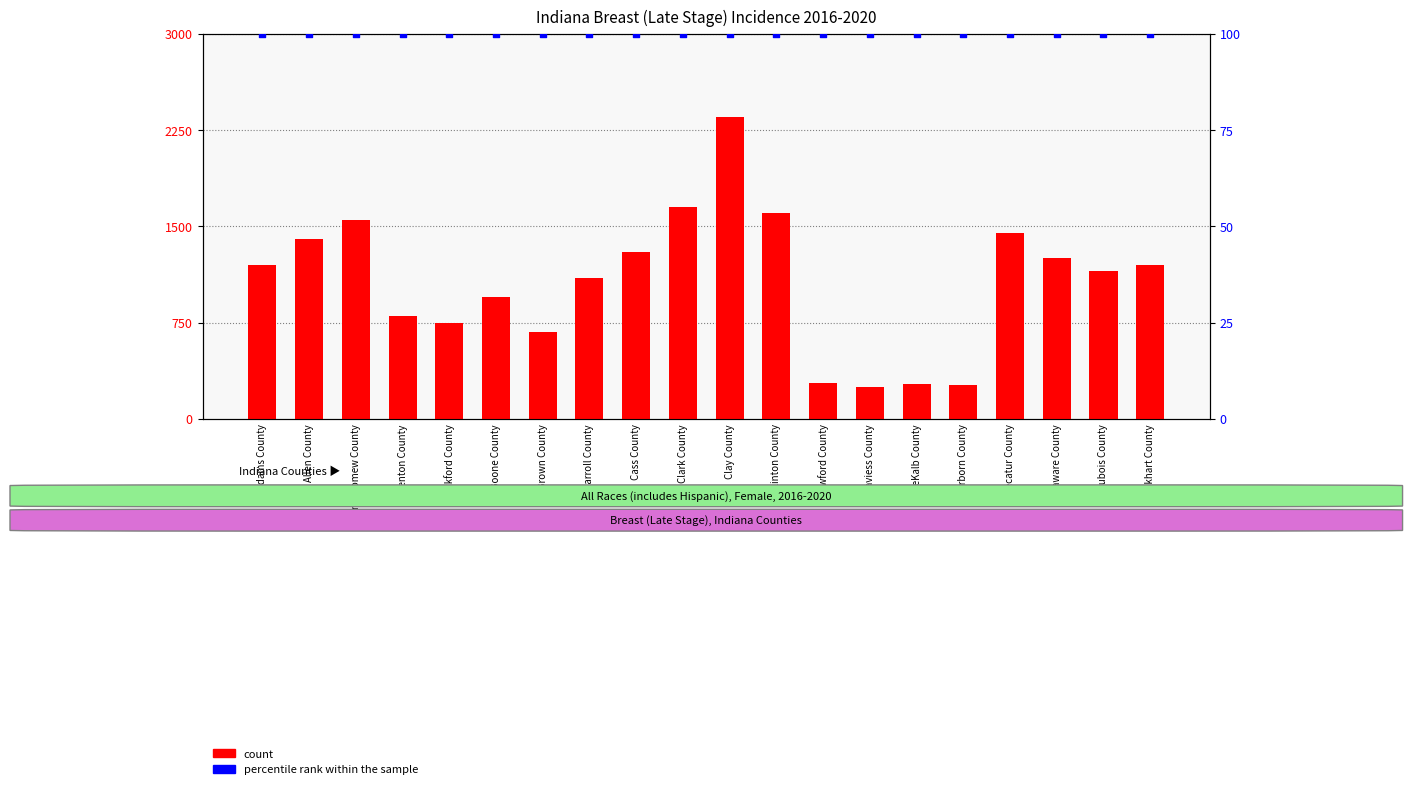

Is the value of percentile rank within the sample at Crawford County greater than the value of count at Daviess County?

No